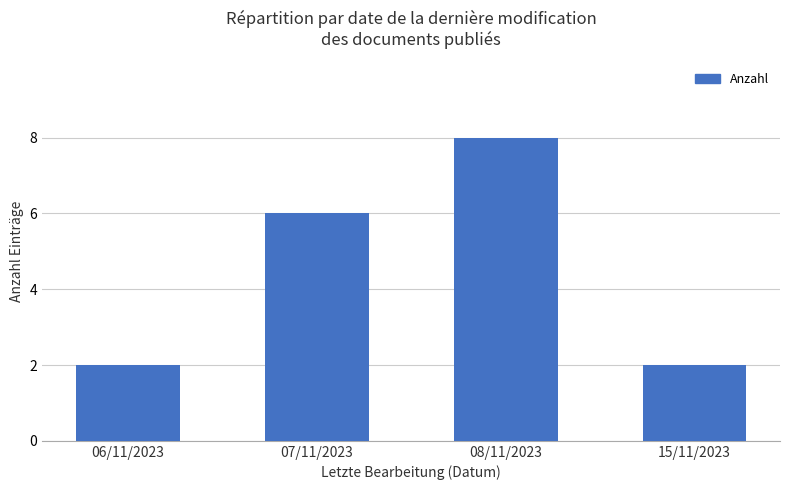

What is the difference between the values at 08/11/2023 and 06/11/2023?

6